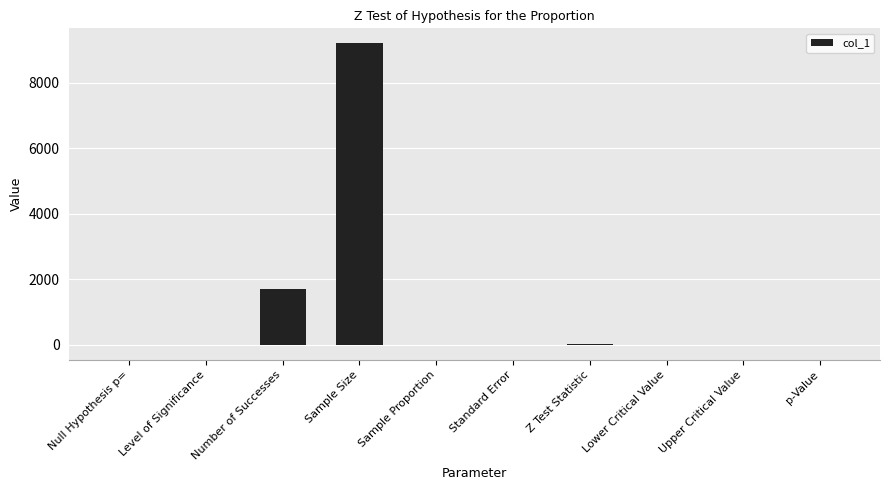

Which category has the highest value across all series?

Sample Size